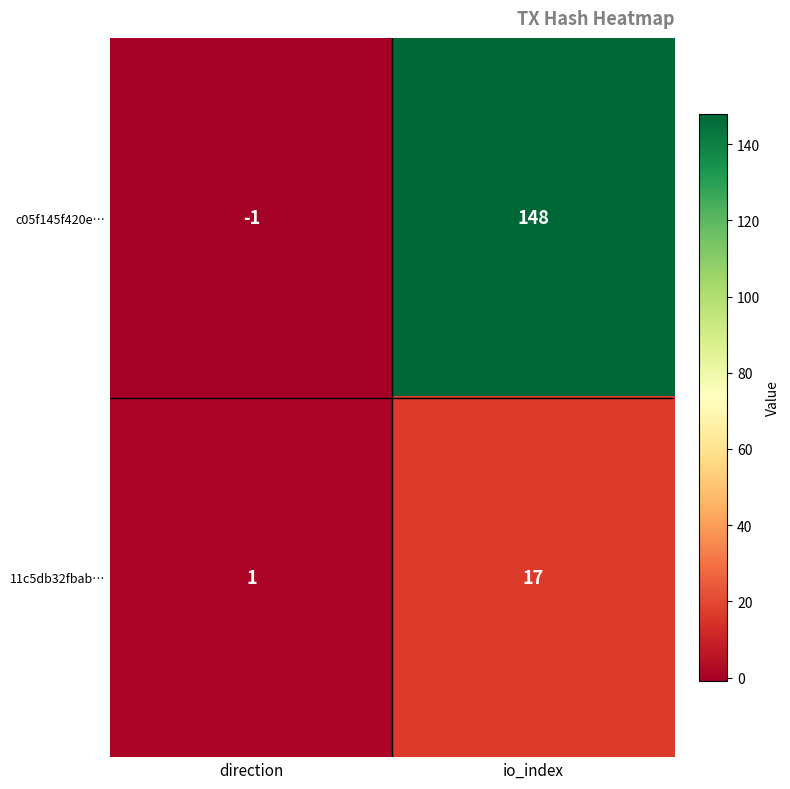

What is the sum of the c05f145f420e… values at io_index and direction?

147